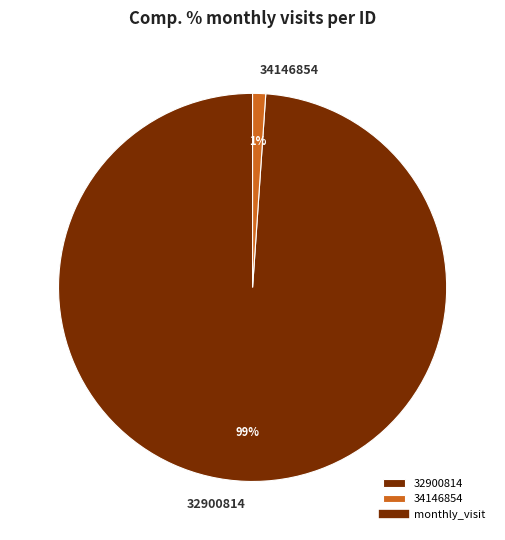

Between 32900814 and 34146854, which is larger?

32900814